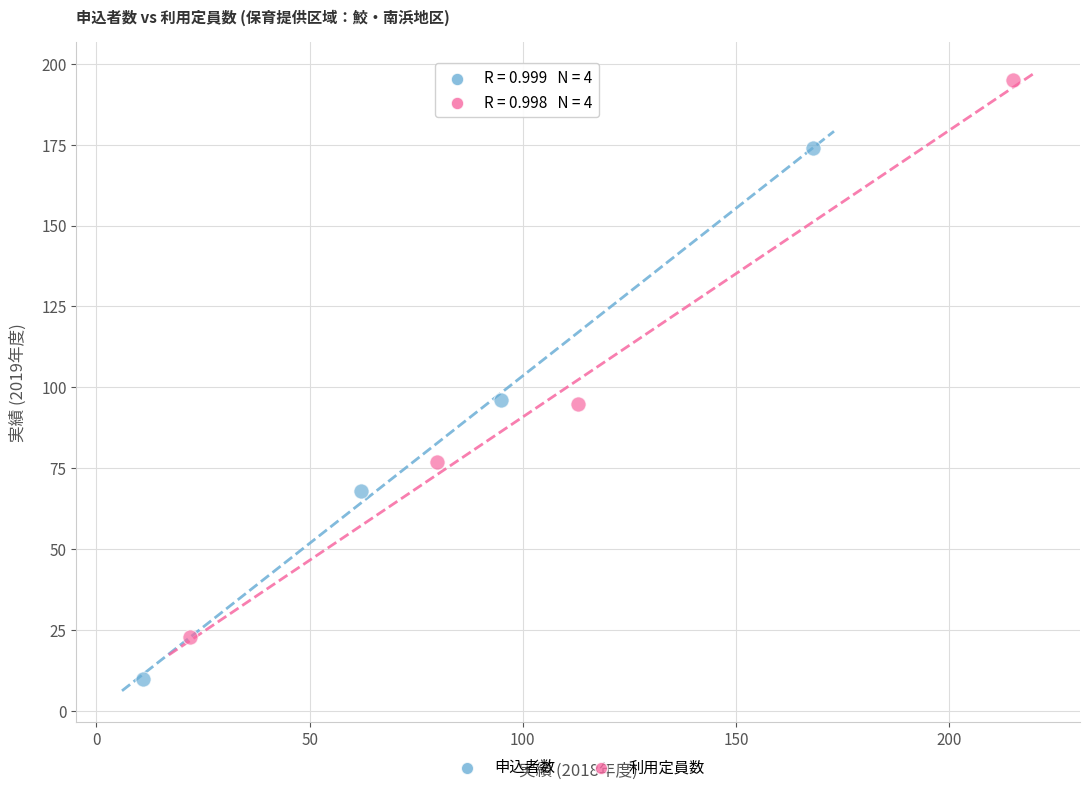

Which series has the largest Y range (max minus min)?

利用定員数